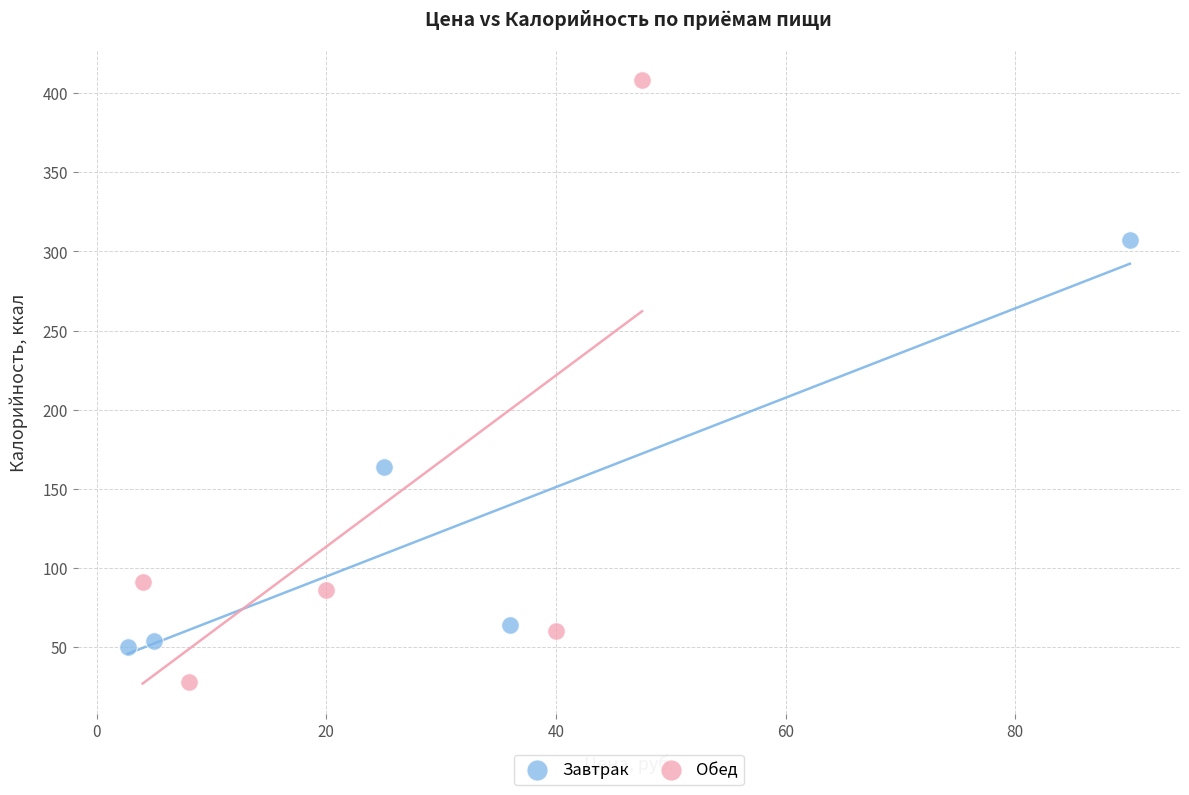

Which series reaches the maximum Y coordinate?

Обед